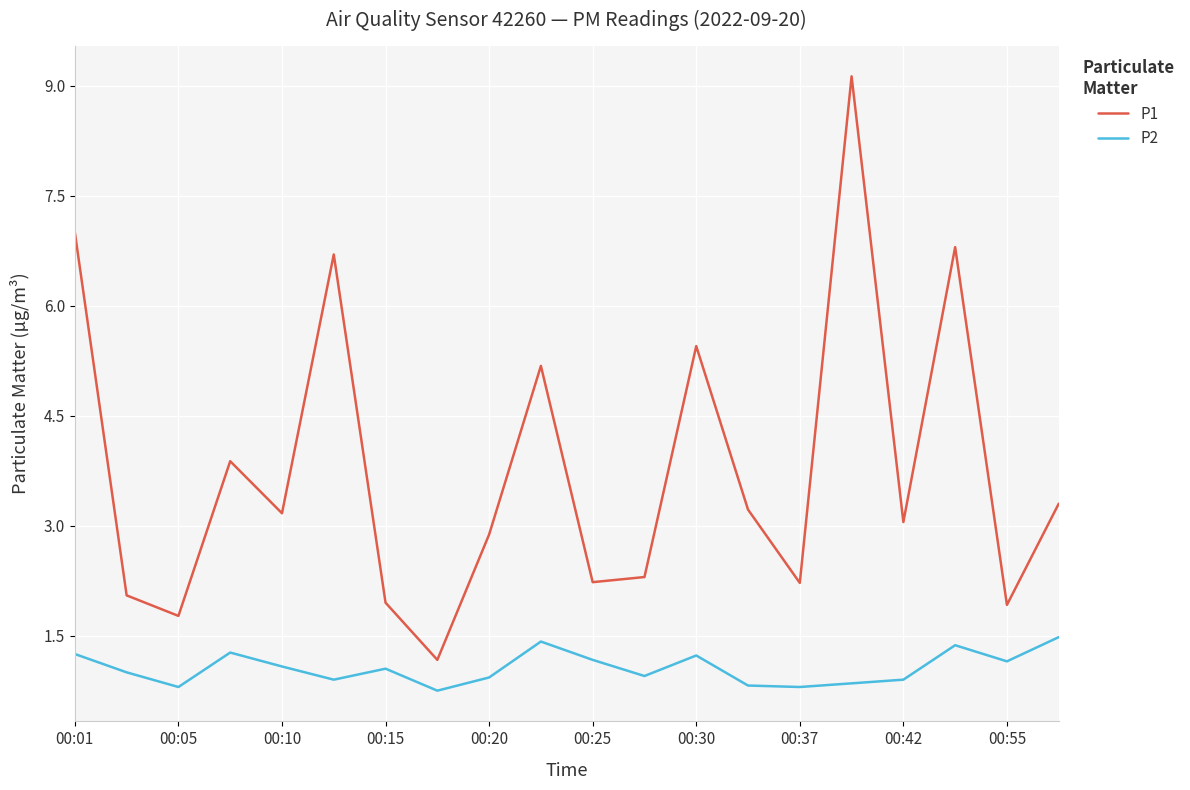

List the series in order of their peak value, highest first.

P1, P2